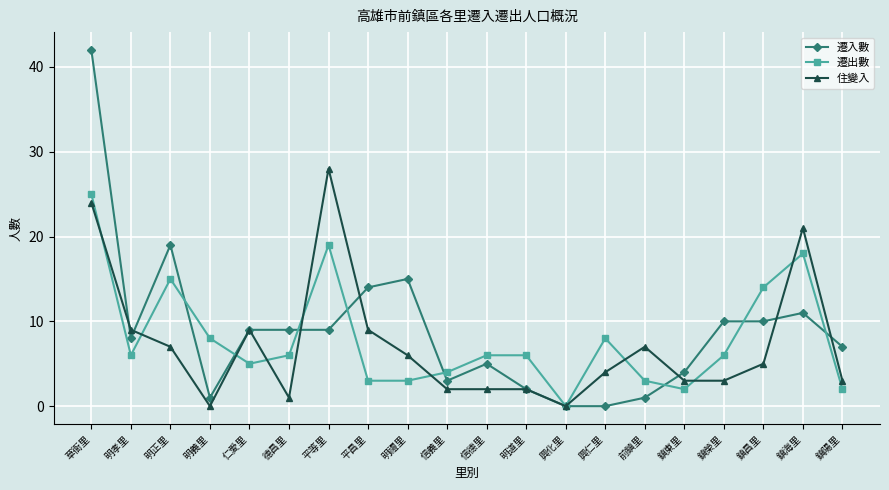

Does the chart display data point markers on the line(s)?

Yes